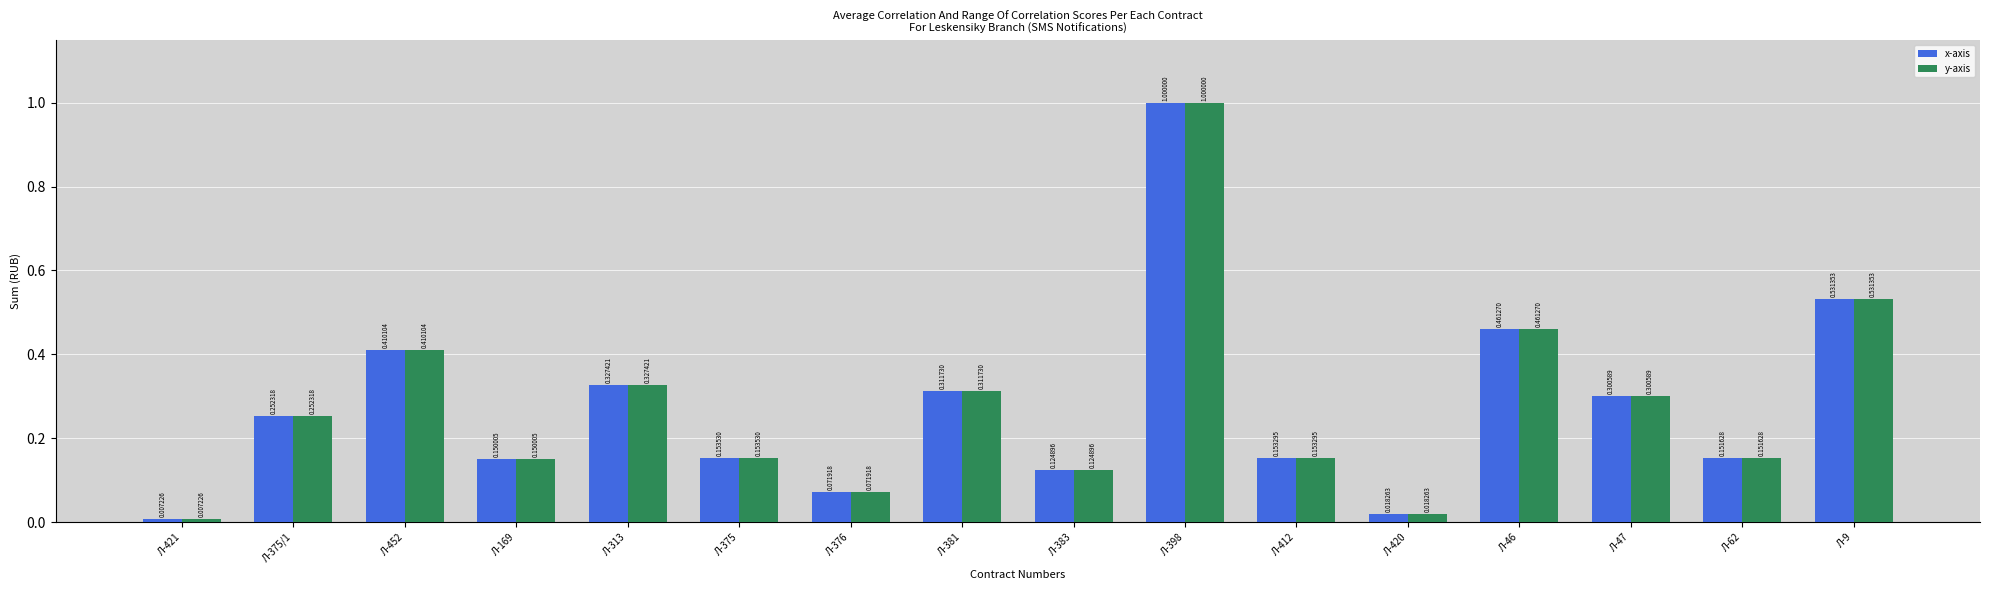

What is the sum of all y-axis values?

4.4